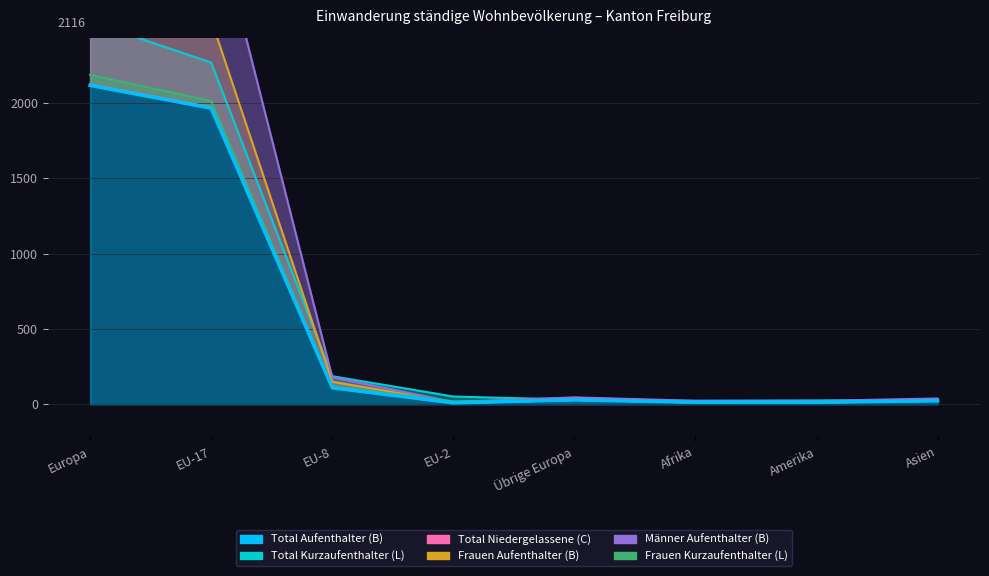

At which label does Total Kurzaufenthalter (L) first exceed 52?

Europa